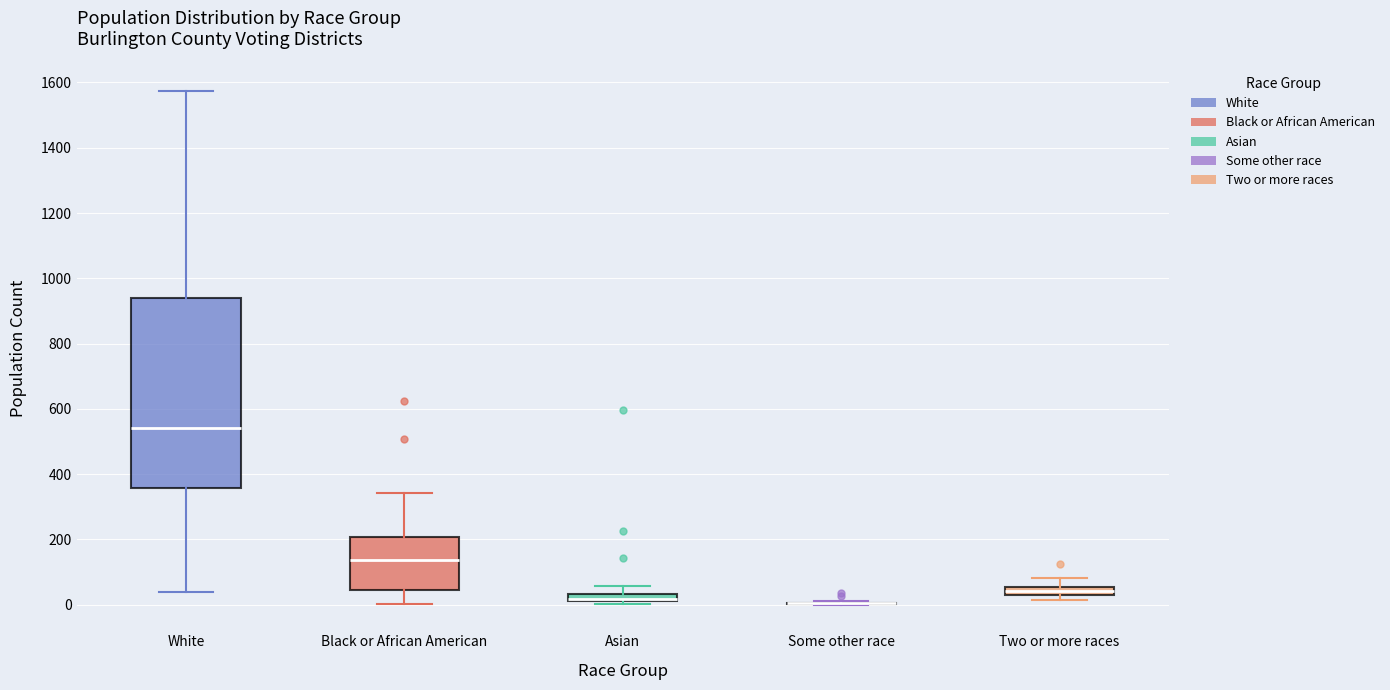

Comparing the boxes themselves (not the whiskers), which one is the tallest?

White